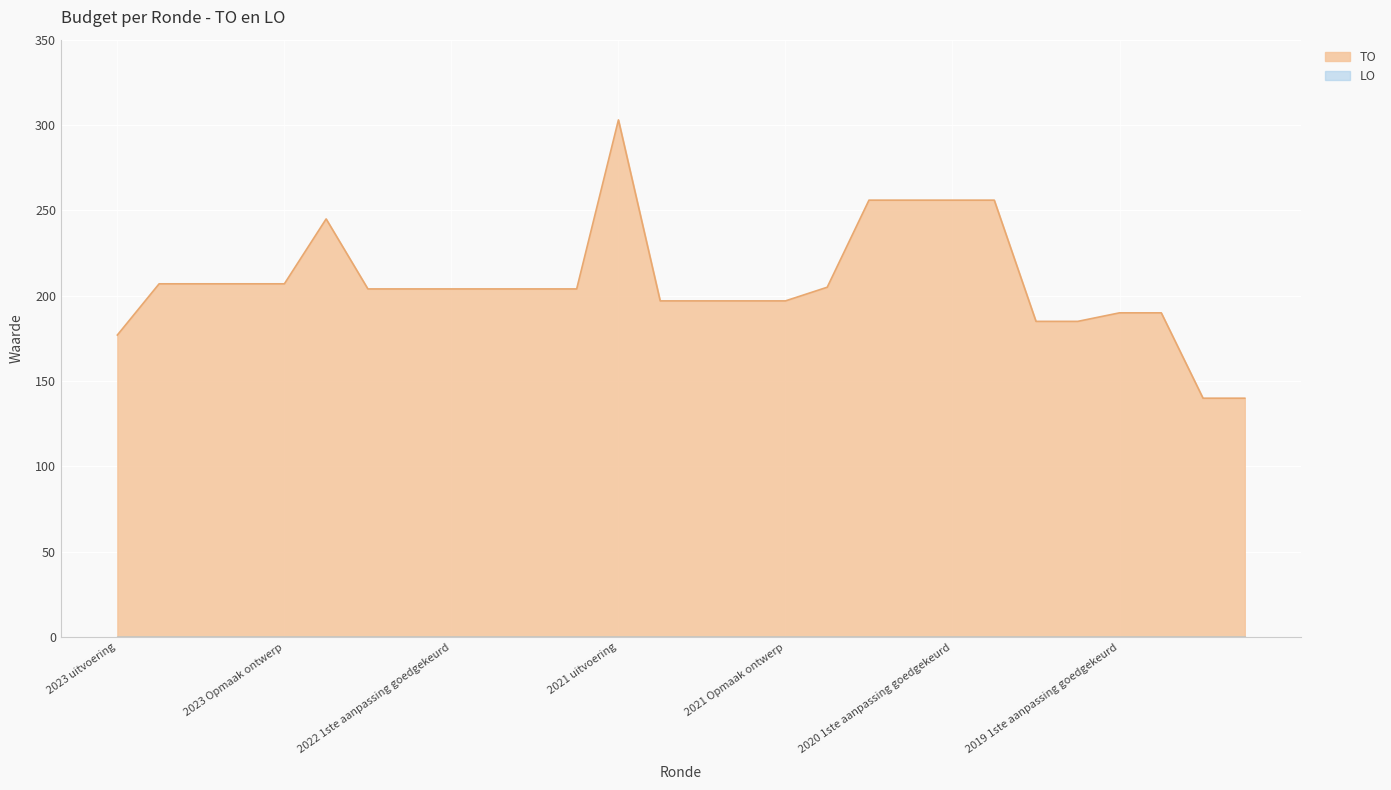

What is the label of the 3rd point from the right?

2019 1ste aanpassing ontwerp